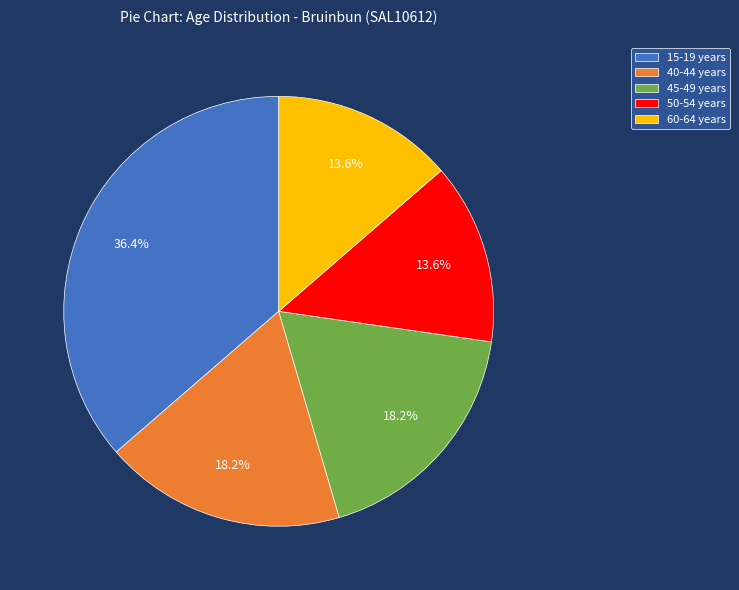

Does 40-44 years represent more than half of the total?

No